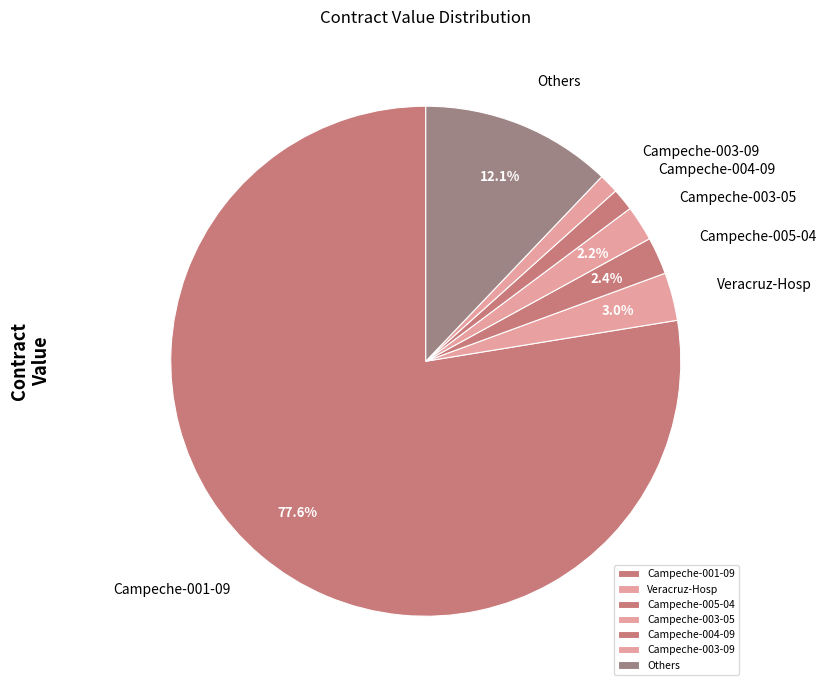

What is the majority slice?

Campeche-001-09